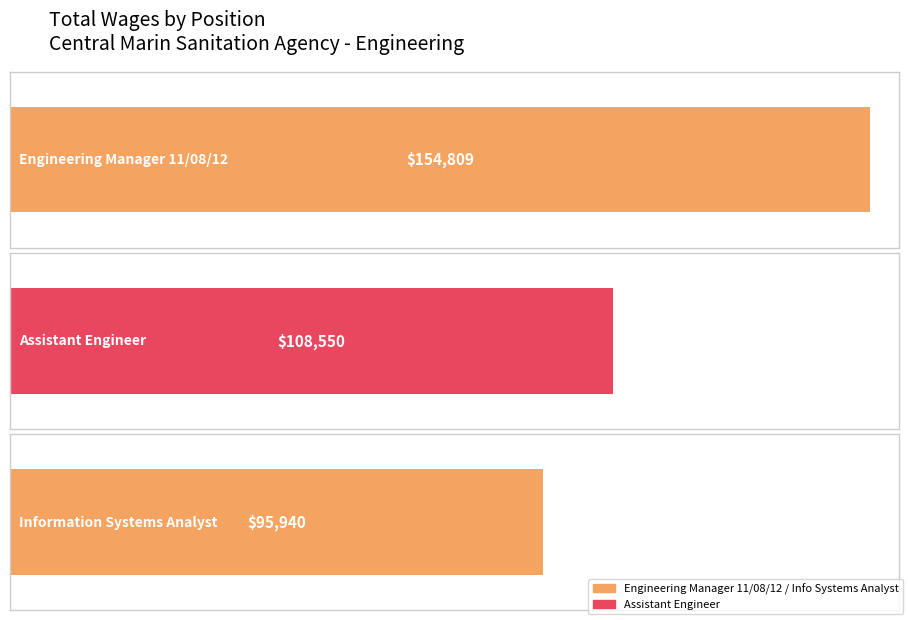

The chart shows a value of 95940 at Information Systems Analyst. True or false?

True